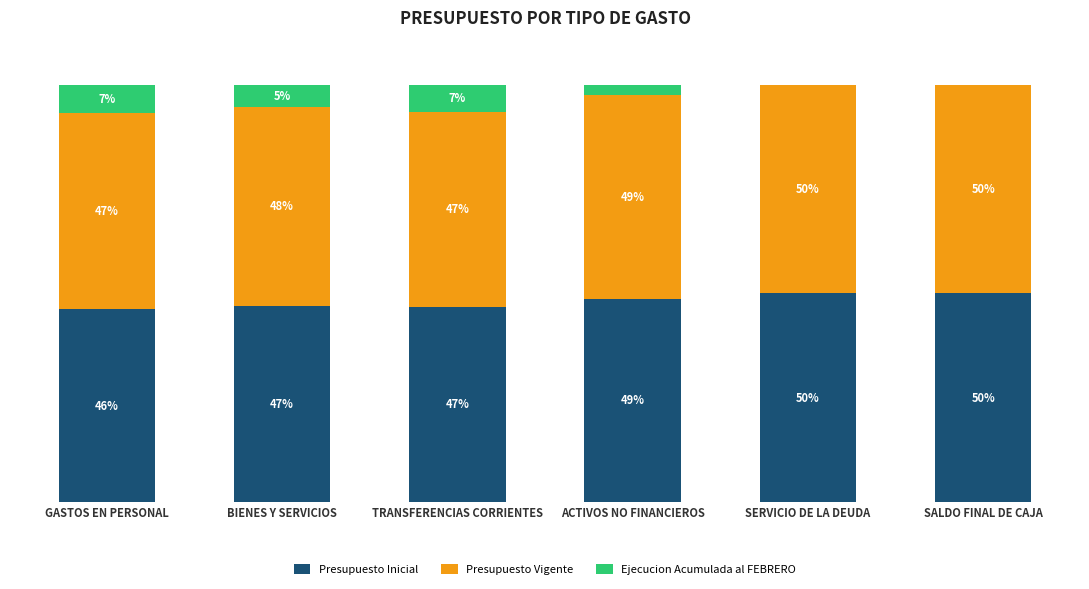

What are all the series names shown in the legend?

Presupuesto Inicial, Presupuesto Vigente, Ejecucion Acumulada al FEBRERO